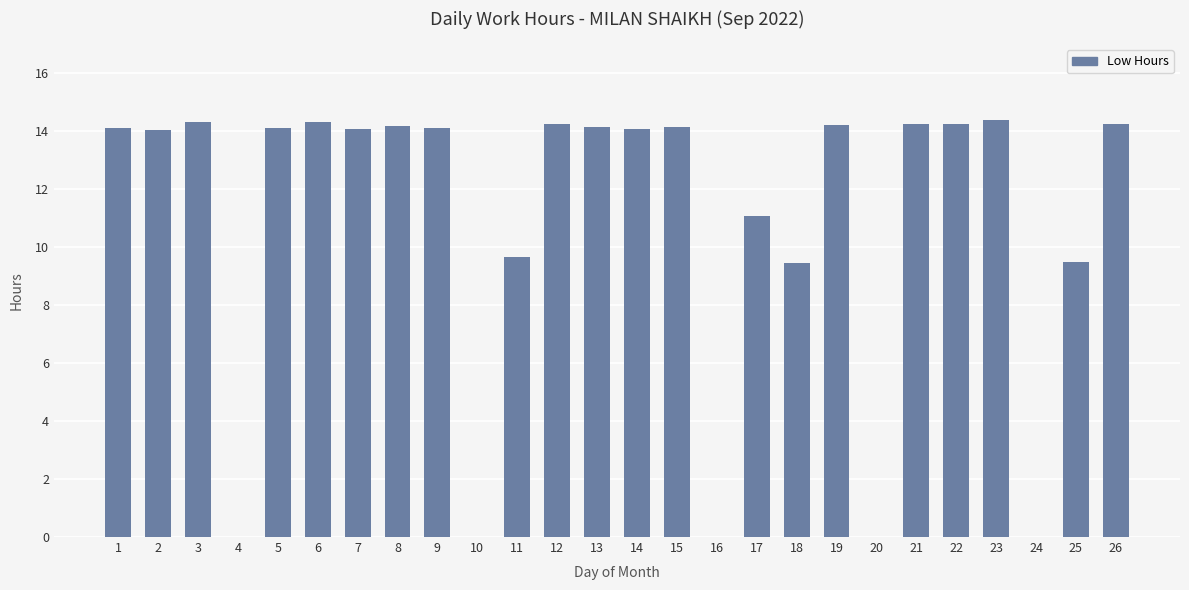

Read the value at 23.

14.4